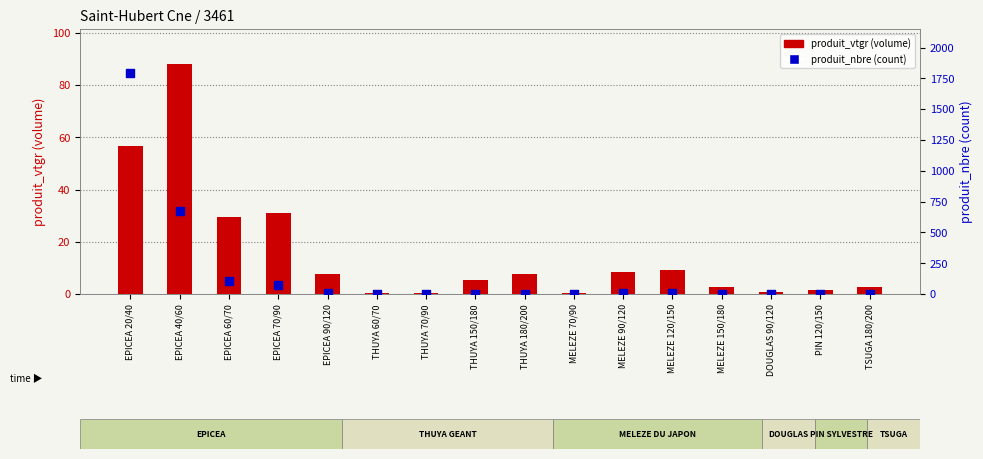

What is the total value across all series at EPICEA 90/120?

19.8